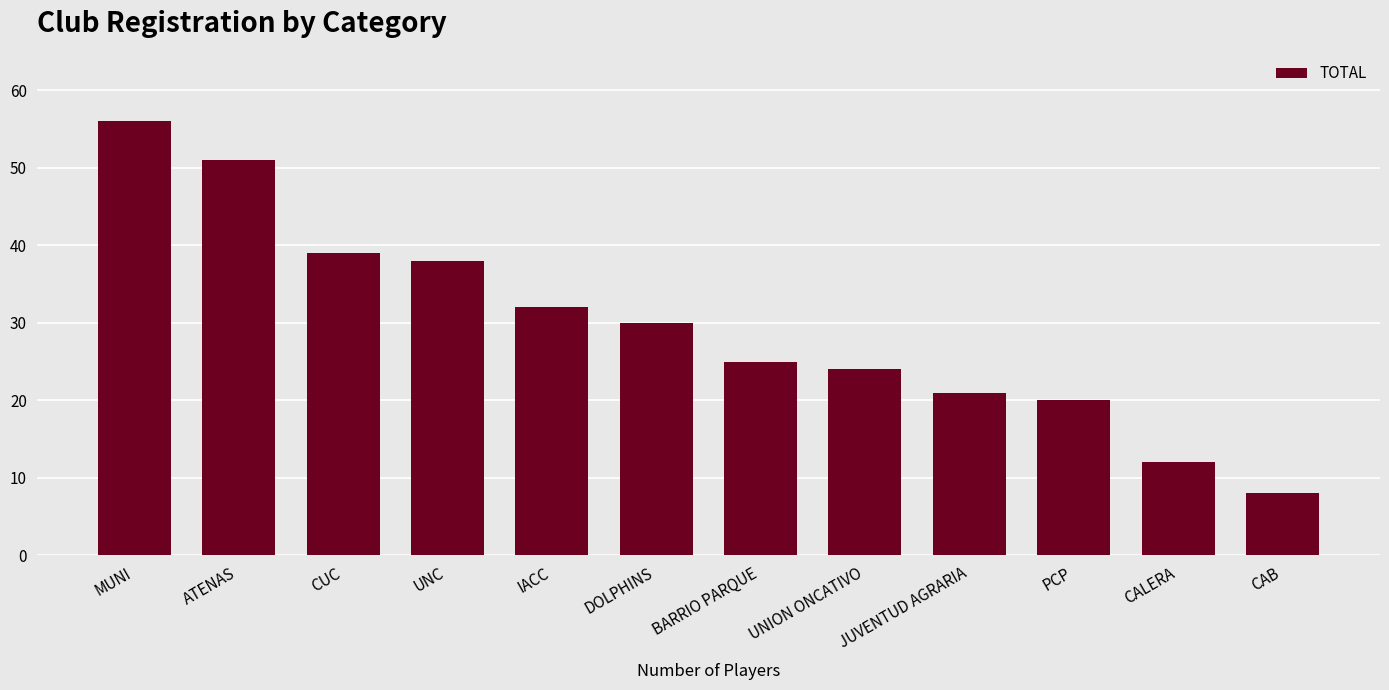

What is the difference between the values at IACC and DOLPHINS?

2